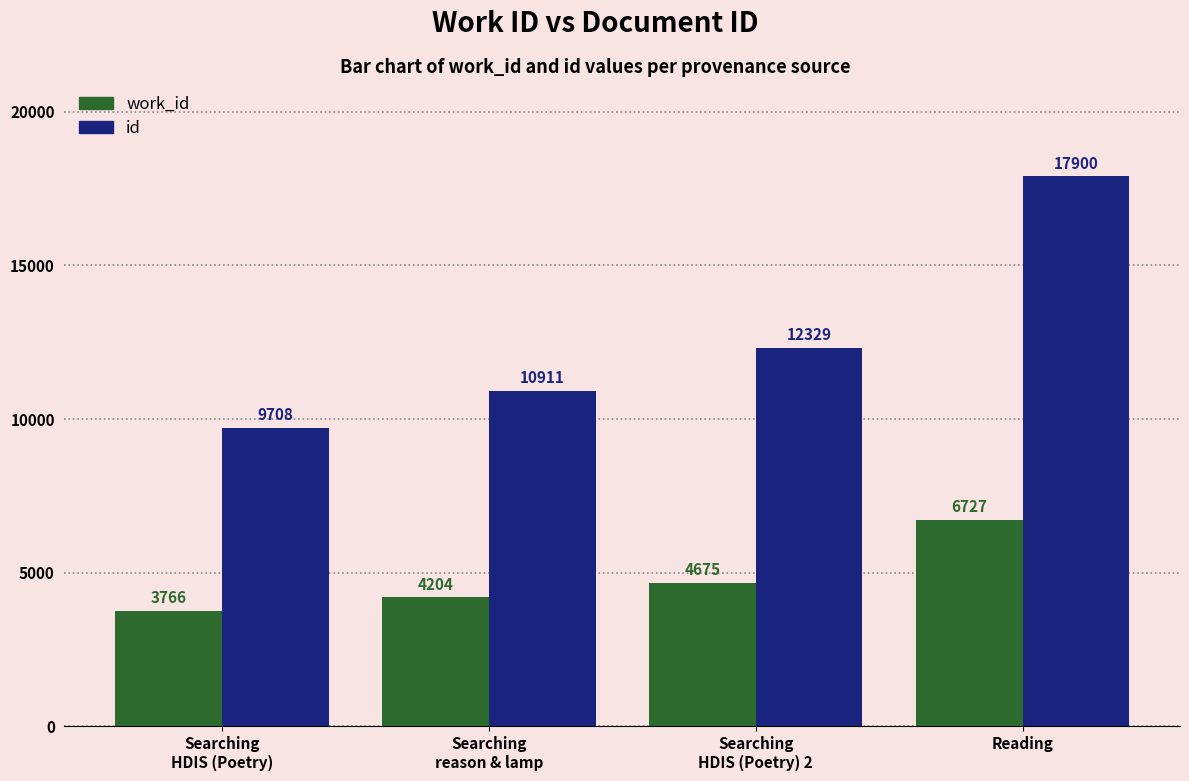

Between Searching
HDIS (Poetry) and Searching
reason & lamp, which series saw the biggest shift?

id